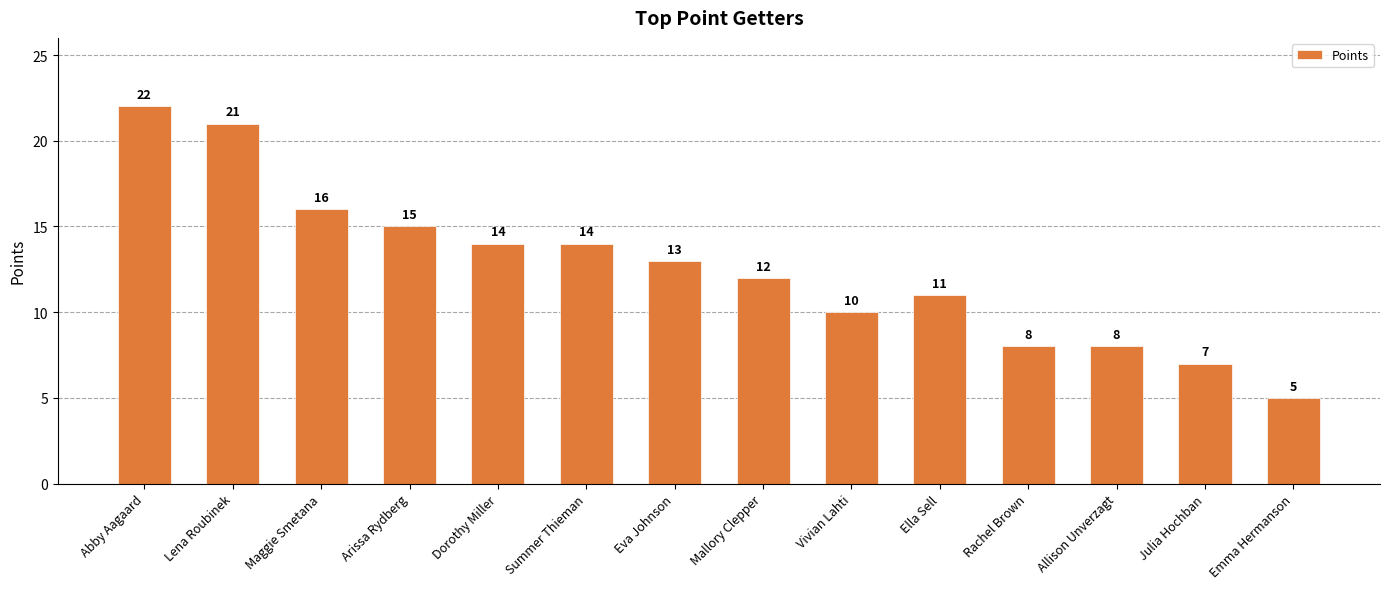

What is the label of the 1st bar from the left?

Abby Aagaard